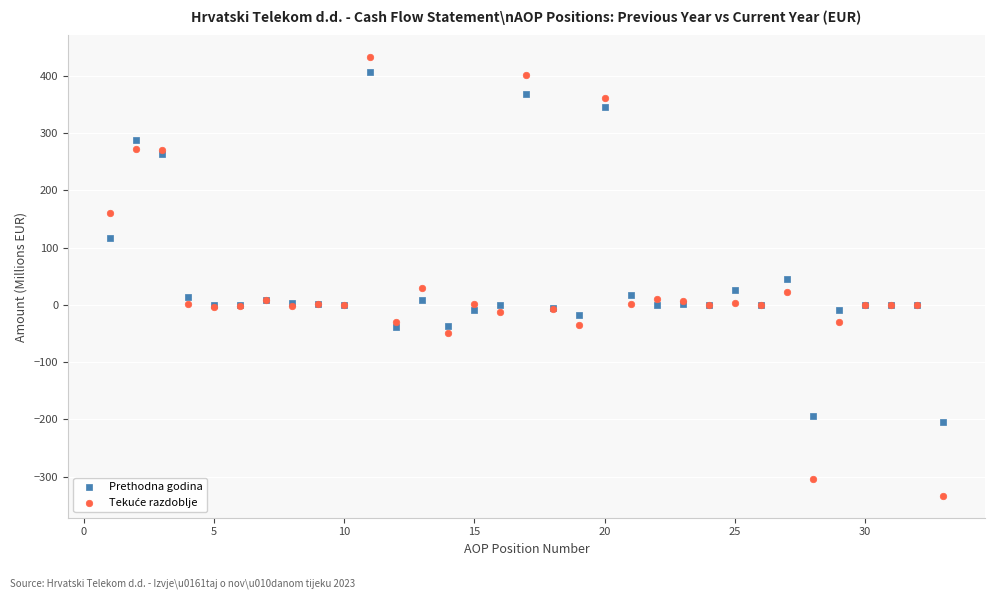

In the Prethodna godina series, what Y value is closest to 100?

117.4